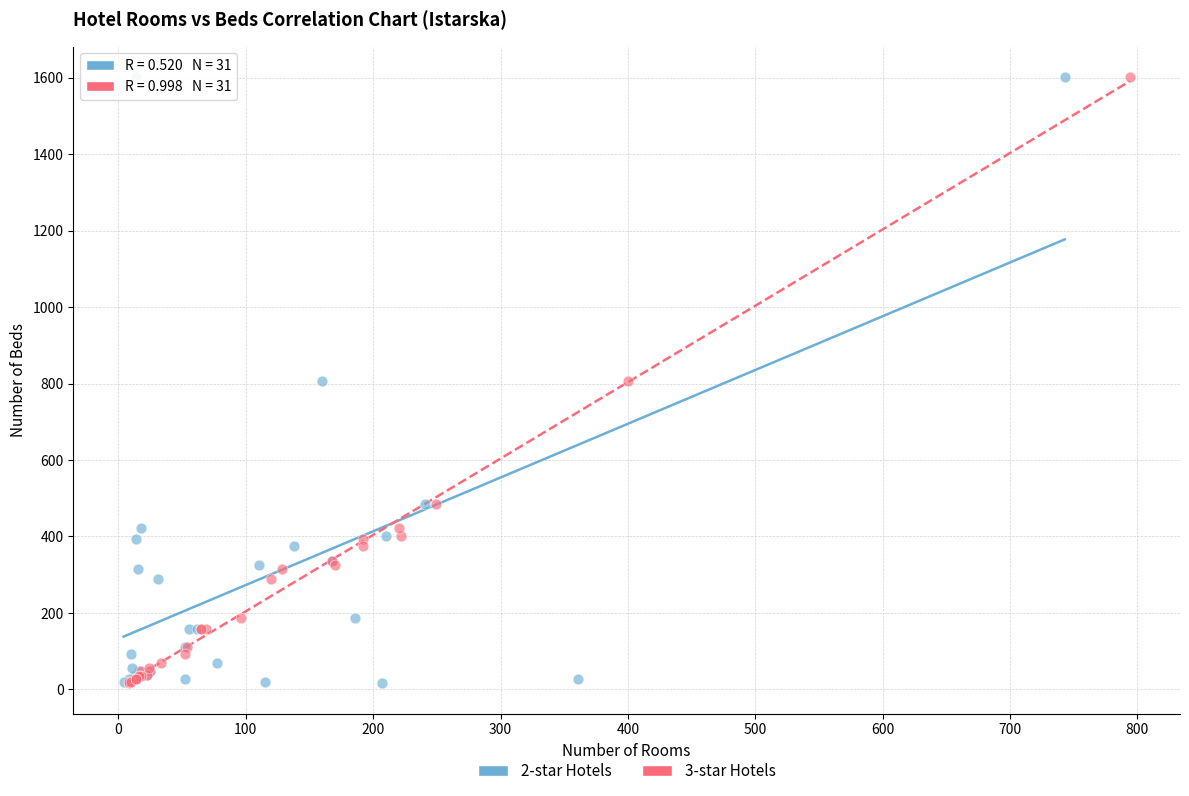

What are all the series names shown in the legend?

2-star Hotels, 3-star Hotels